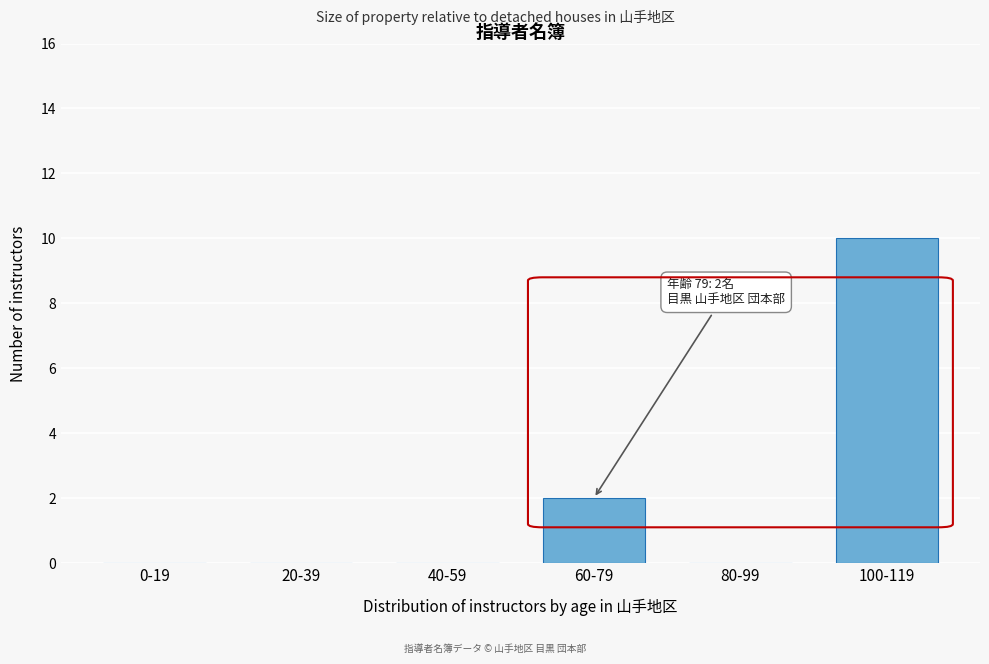

Reading left to right, extract all data points from this chart.

0-19=0	20-39=0	40-59=0	60-79=2	80-99=0	100-119=10